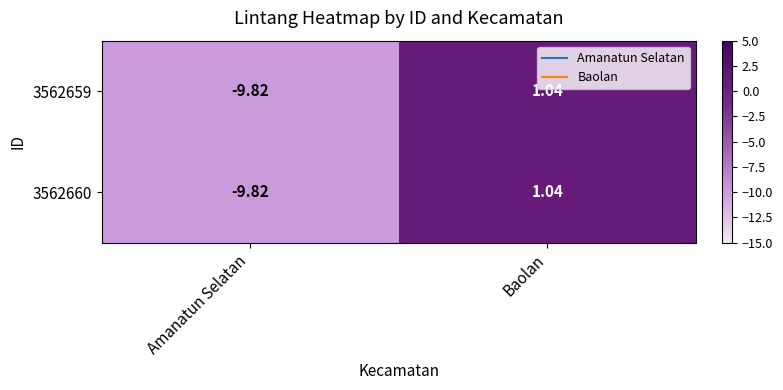

Rank the categories by 3562659 value from lowest to highest.

Amanatun Selatan, Baolan